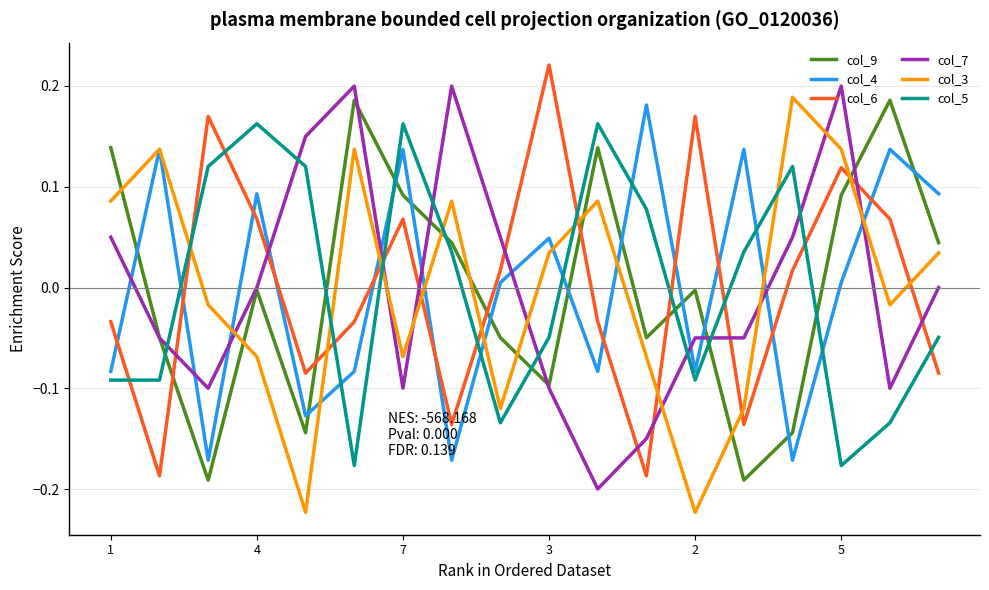

How many intersections are there between col_9 and col_6?

6